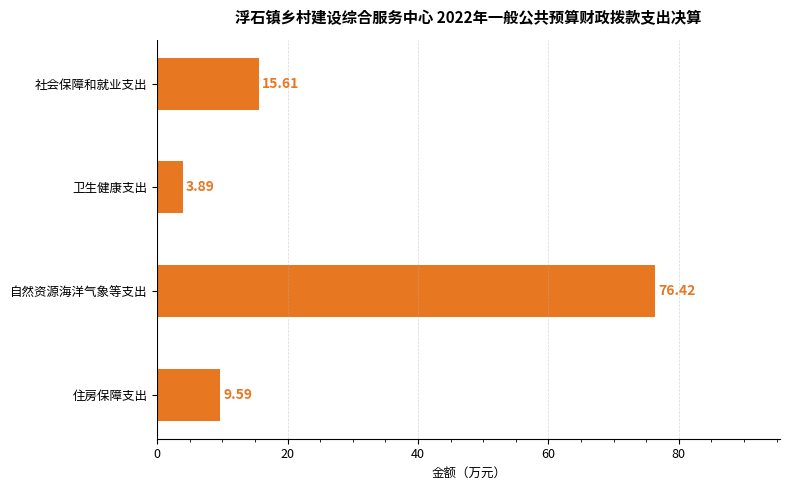

Which has a higher value, 住房保障支出 or 社会保障和就业支出?

社会保障和就业支出